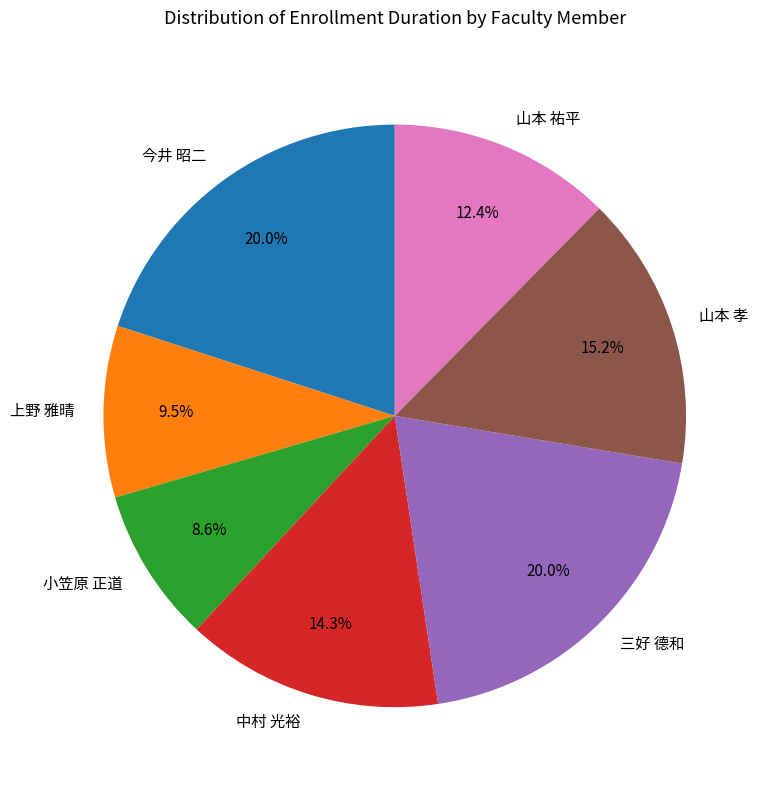

Does any single category account for the majority?

No